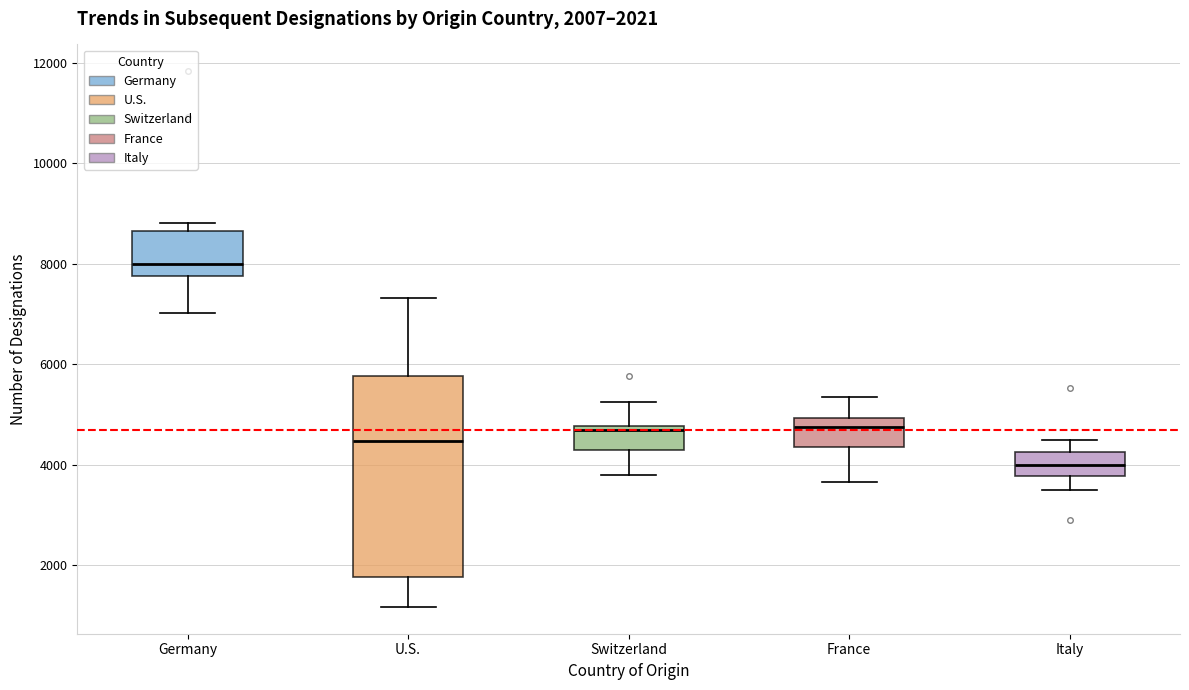

Comparing the boxes themselves (not the whiskers), which one is the tallest?

U.S.